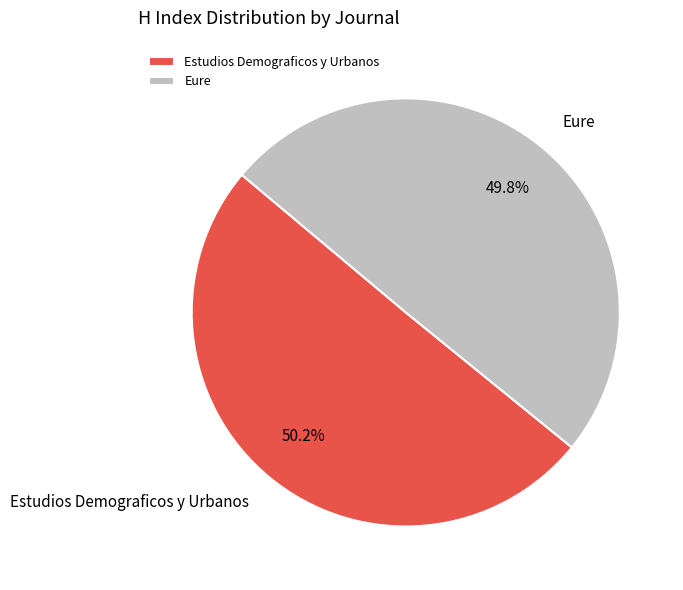

True or false: Eure accounts for 57% of the total.

False